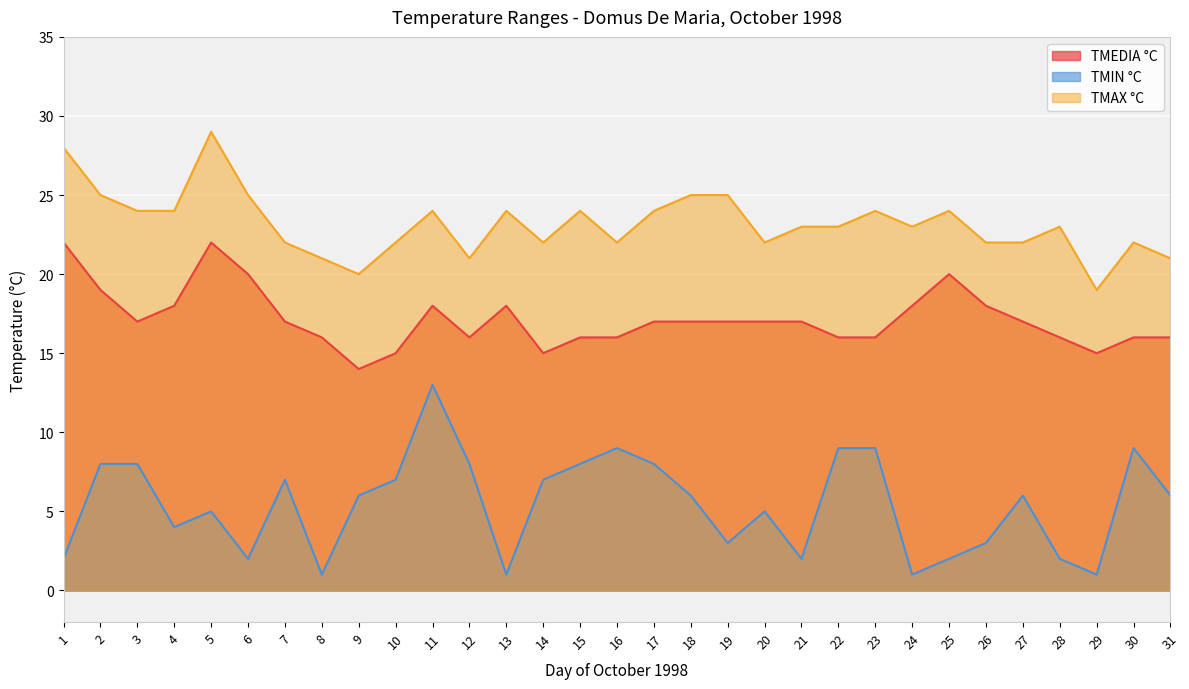

What is the difference between the maximum and minimum values in the TMAX °C series?

10